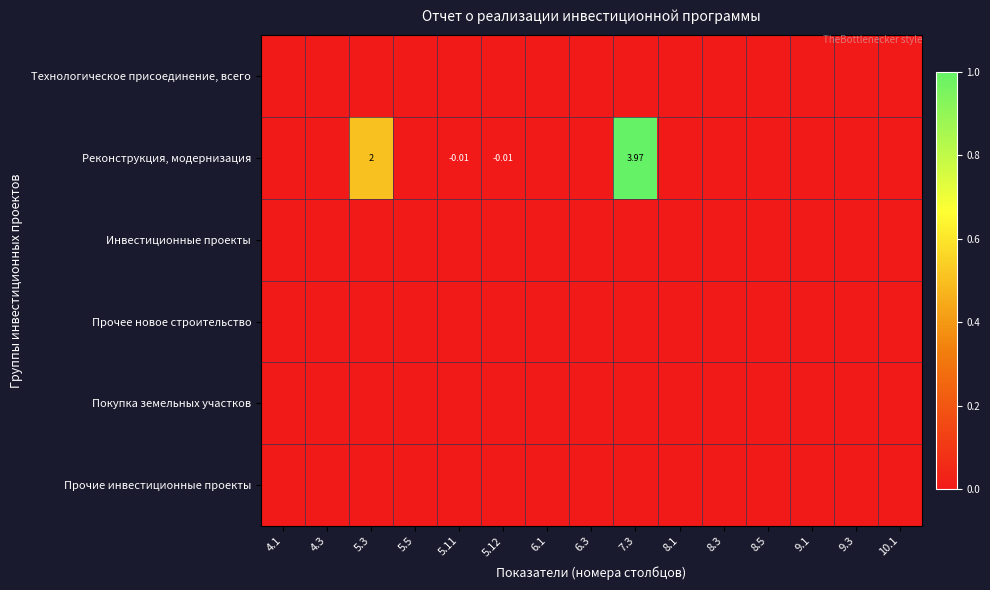

At which label is Инвестиционные проекты closest to 0?

4.1